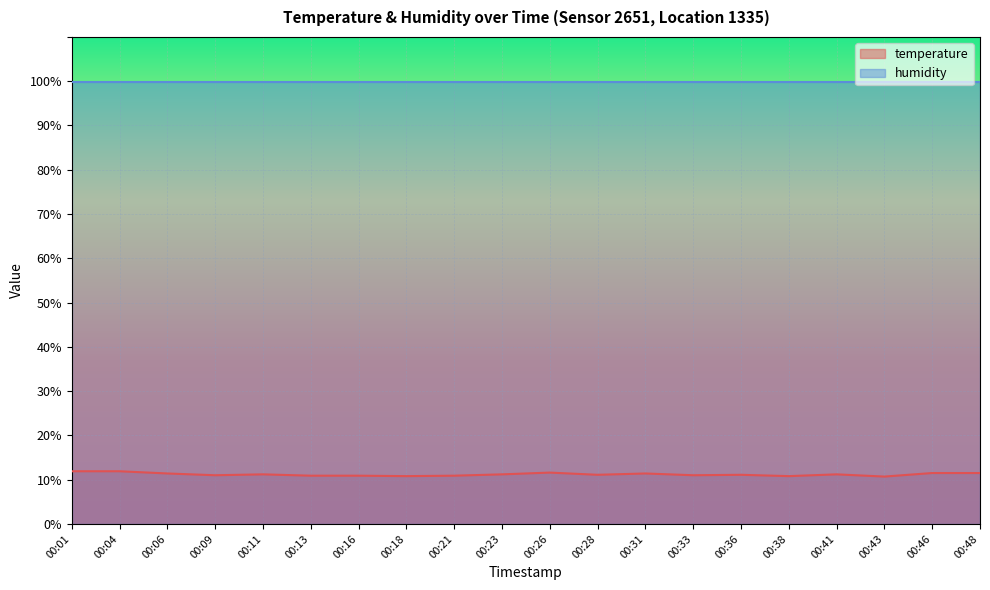

How many values exceed 11?

12